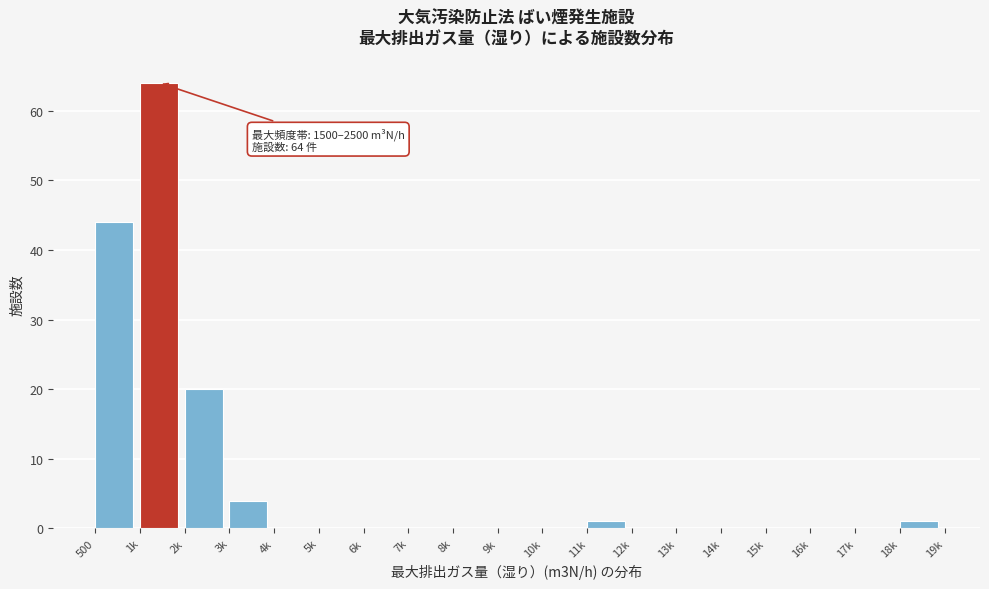

Reading left to right, what are all the values shown in this chart?

500=44	1k=64	2k=20	3k=4	4k=0	5k=0	6k=0	7k=0	8k=0	9k=0	10k=0	11k=1	12k=0	13k=0	14k=0	15k=0	16k=0	17k=0	18k=1